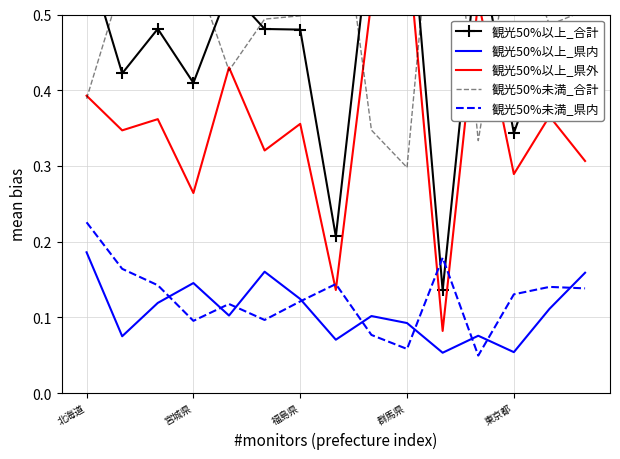

True or false: 観光50%以上_合計 has a value of 0.5 at 14.

True